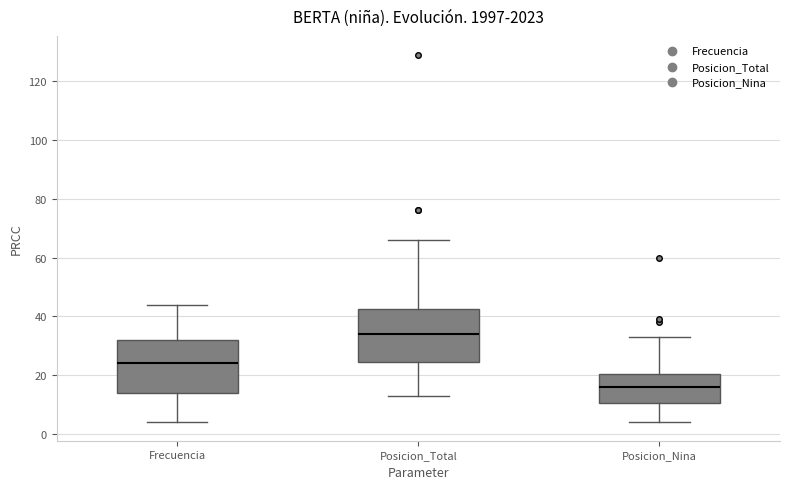

Which box's median line is the lowest?

Posicion_Nina